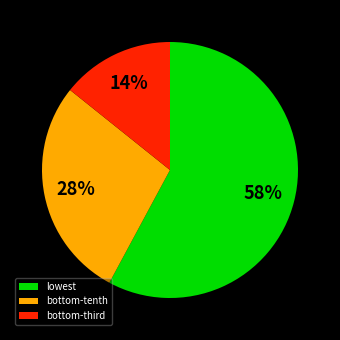

Rank the categories by value from highest to lowest.

lowest, bottom-tenth, bottom-third